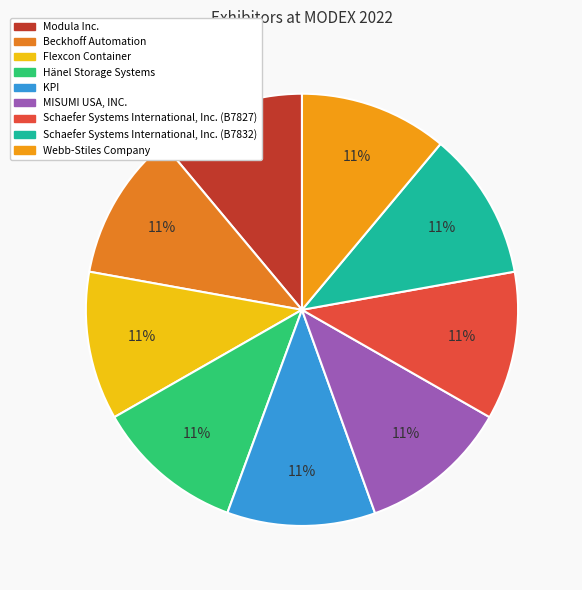

Count the number of slices in the pie.

9